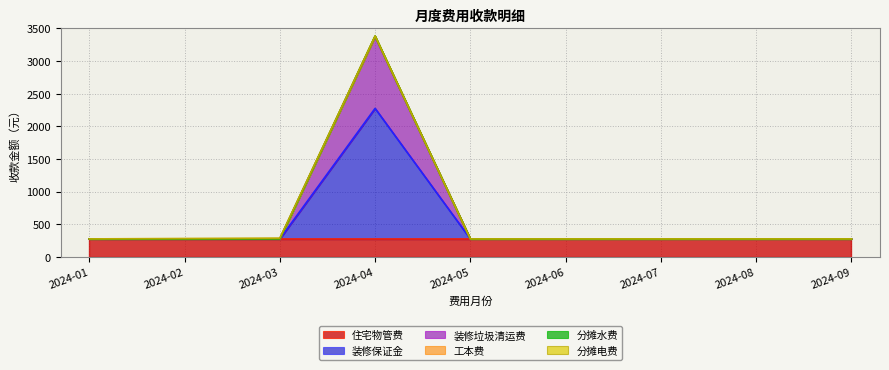

Which series changed the most between 2024-03 and 2024-06?

装修保证金